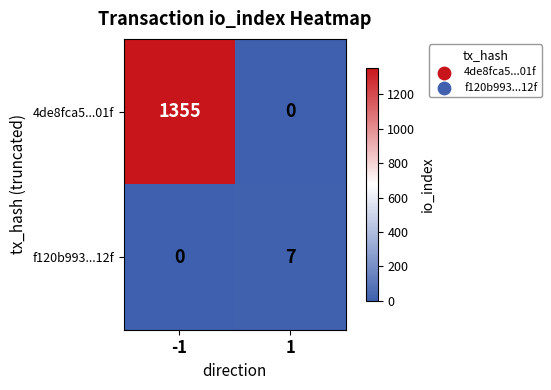

What is the spread (max minus min) of values at 1?

7